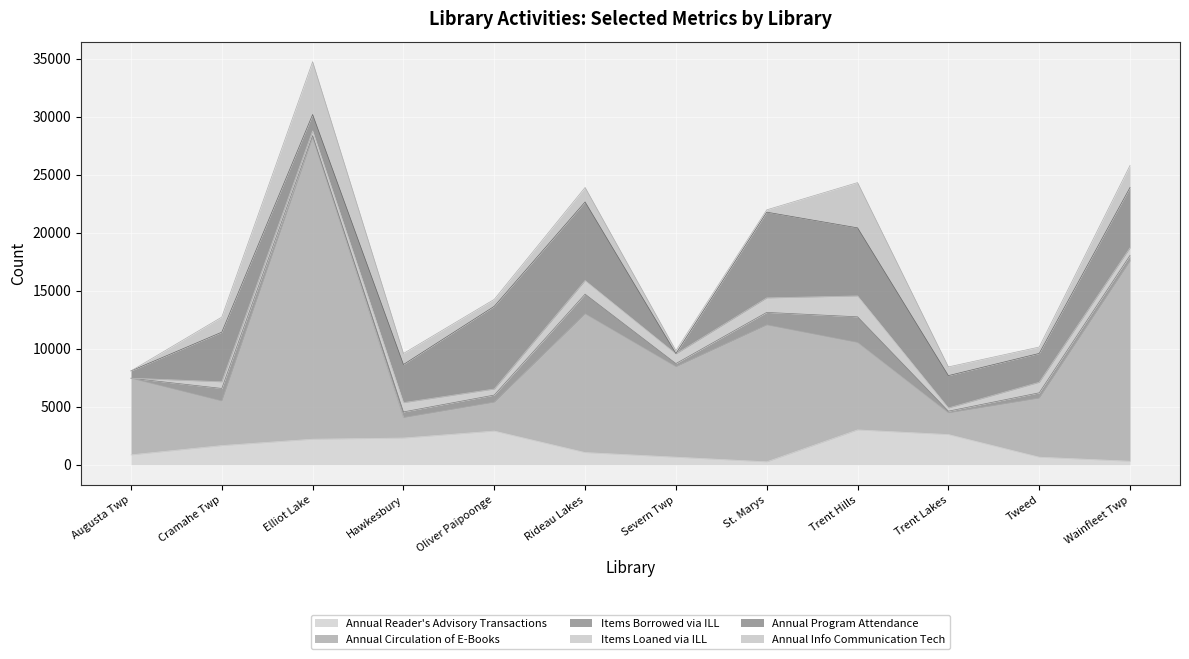

What are all the series names shown in the legend?

Annual Reader's Advisory Transactions, Annual Circulation of E-Books, Items Borrowed via ILL, Items Loaned via ILL, Annual Program Attendance, Annual Info Communication Tech